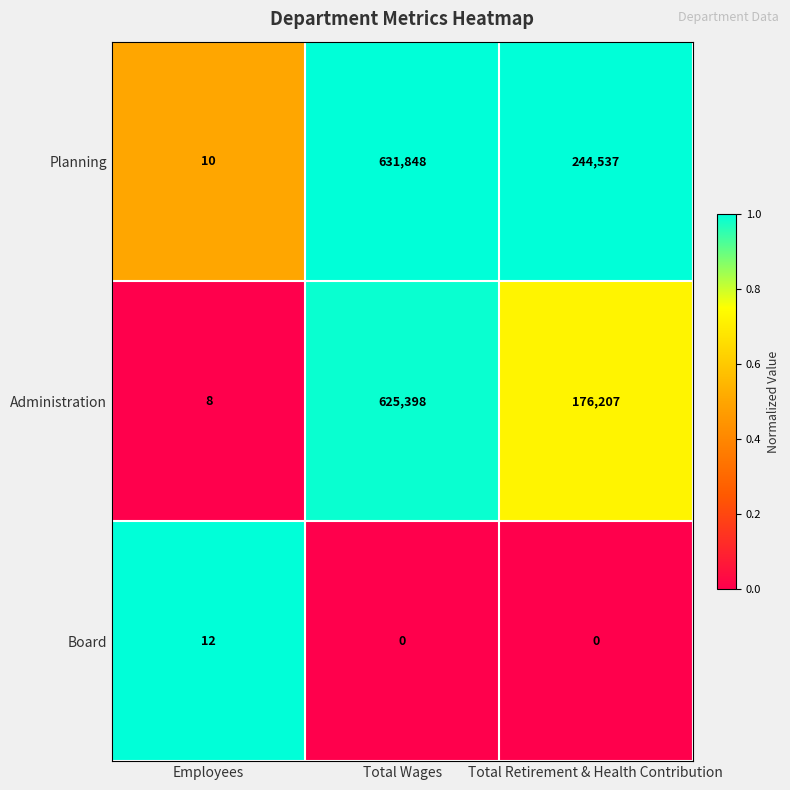

At which label does Administration reach its peak?

Total Wages